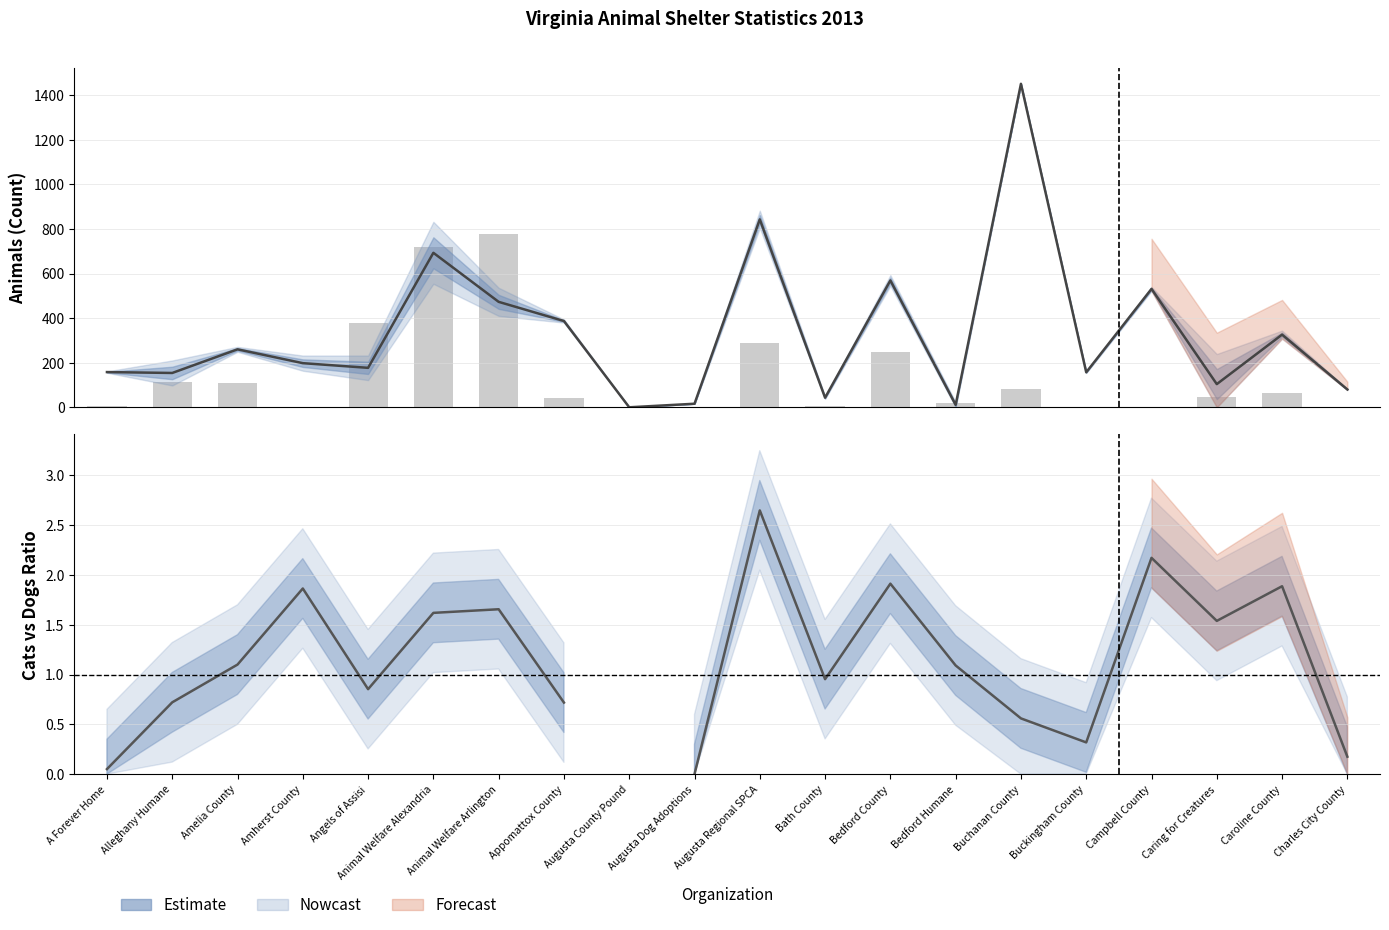

At which category is the sum across all series the highest?

Animal Welfare Arlington